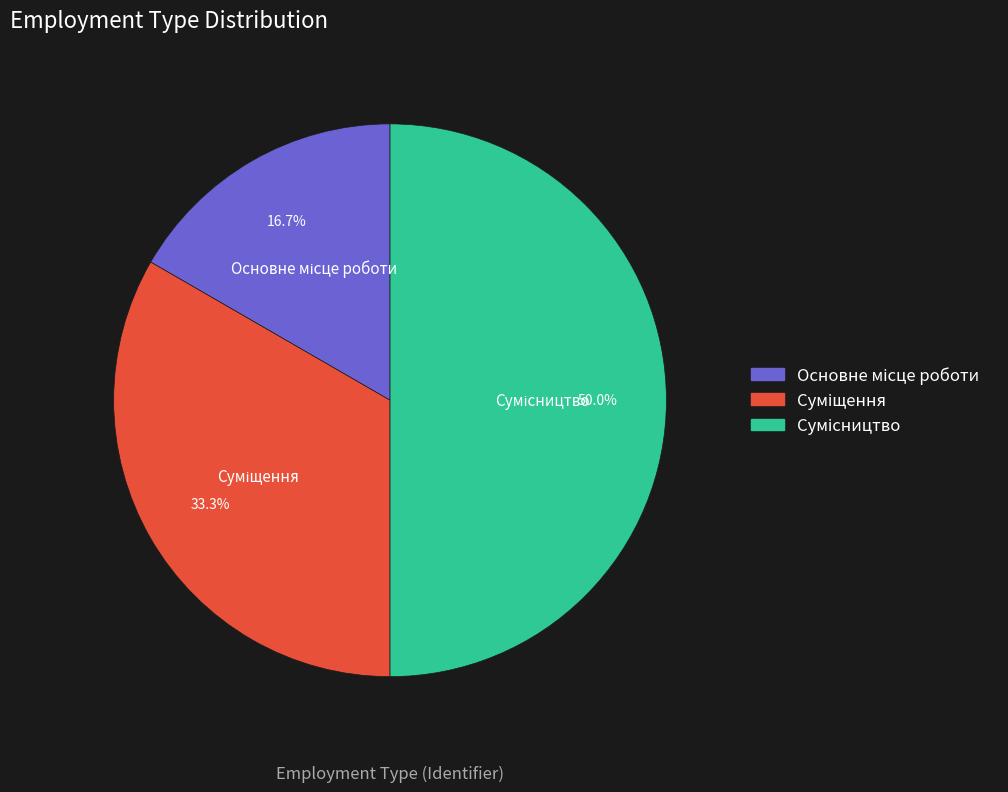

Does any single category account for the majority?

No